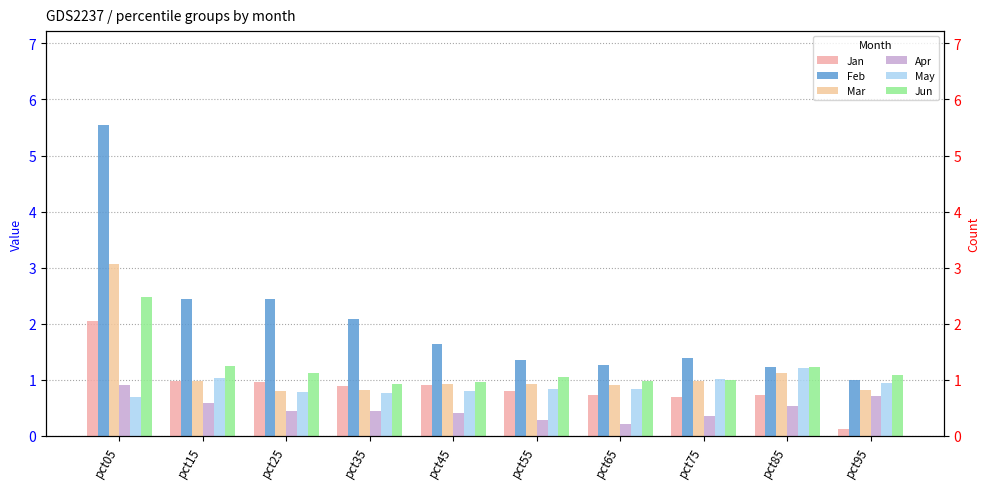

What is the difference between the maximum and minimum values in the Feb series?

4.6